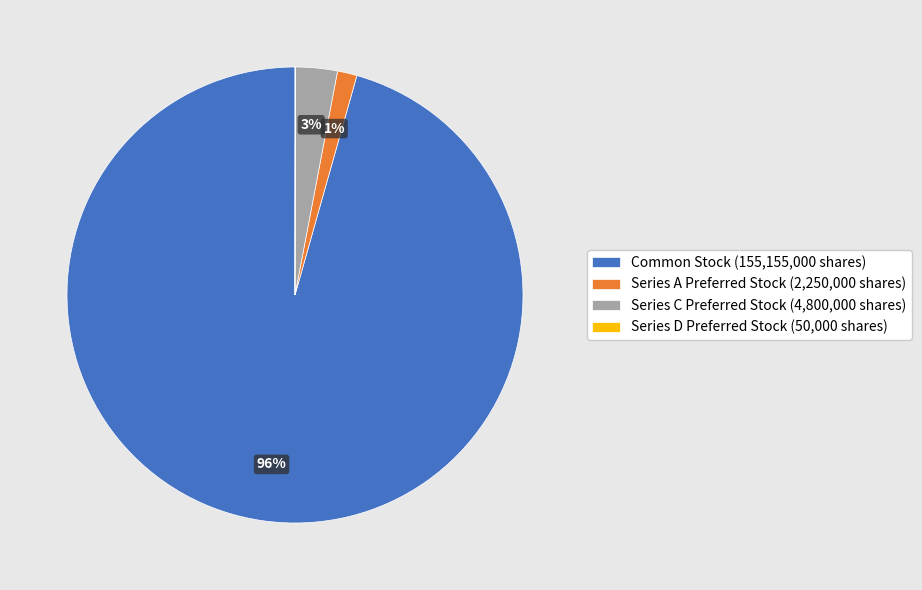

The Common Stock (155,155,000 shares) slice represents 96% of the pie. True or false?

True